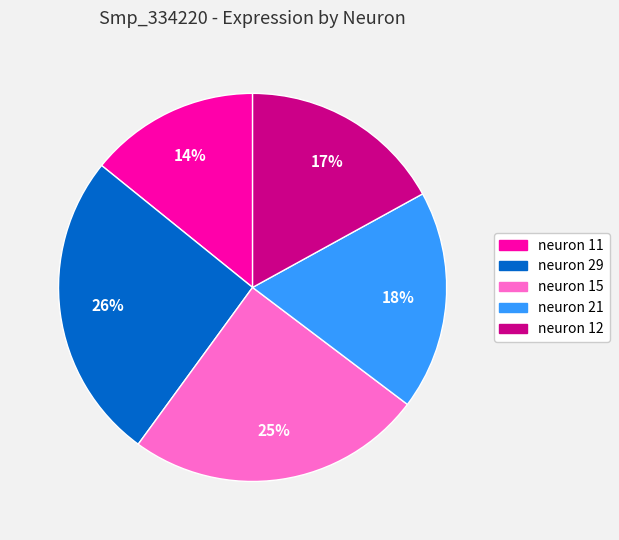

Do neuron 12 and neuron 29 together represent more than half of the pie?

No